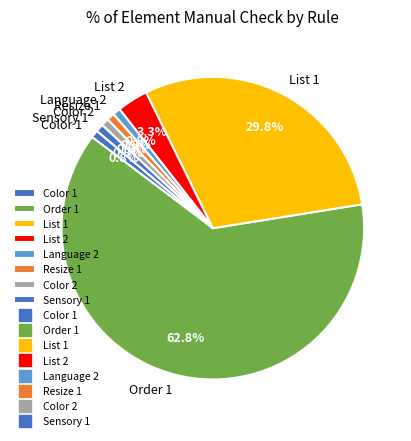

How many segments does this pie chart have?

8